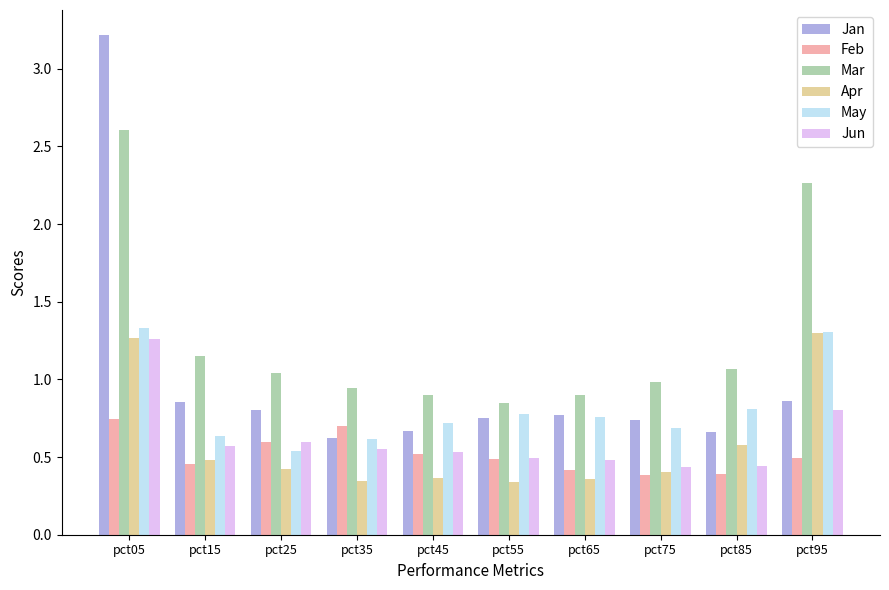

At which category is the sum across all series the highest?

pct05